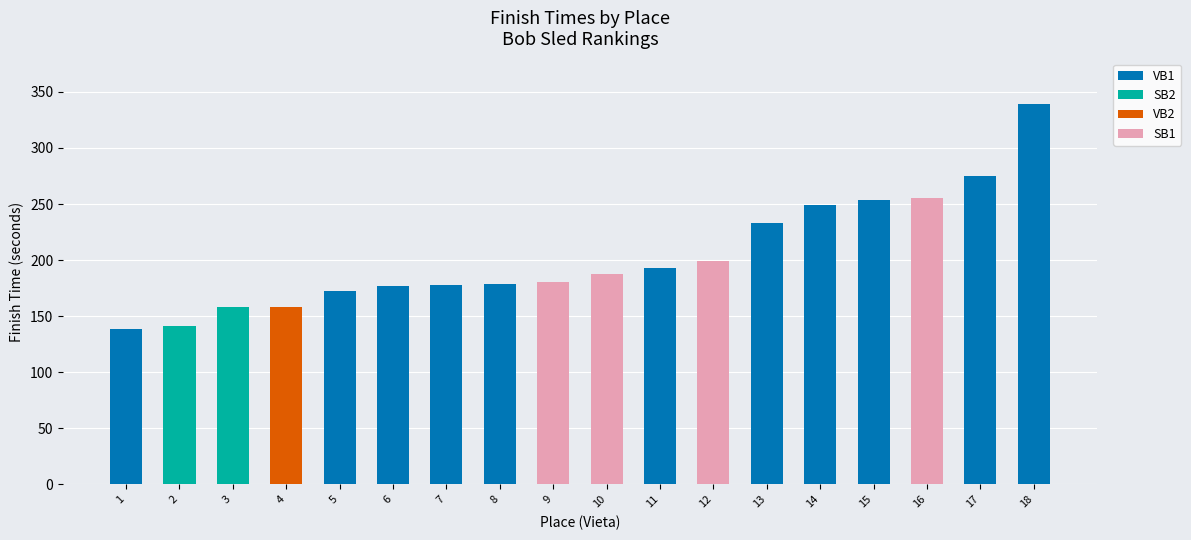

What is the total value across all series at 3?

158.3